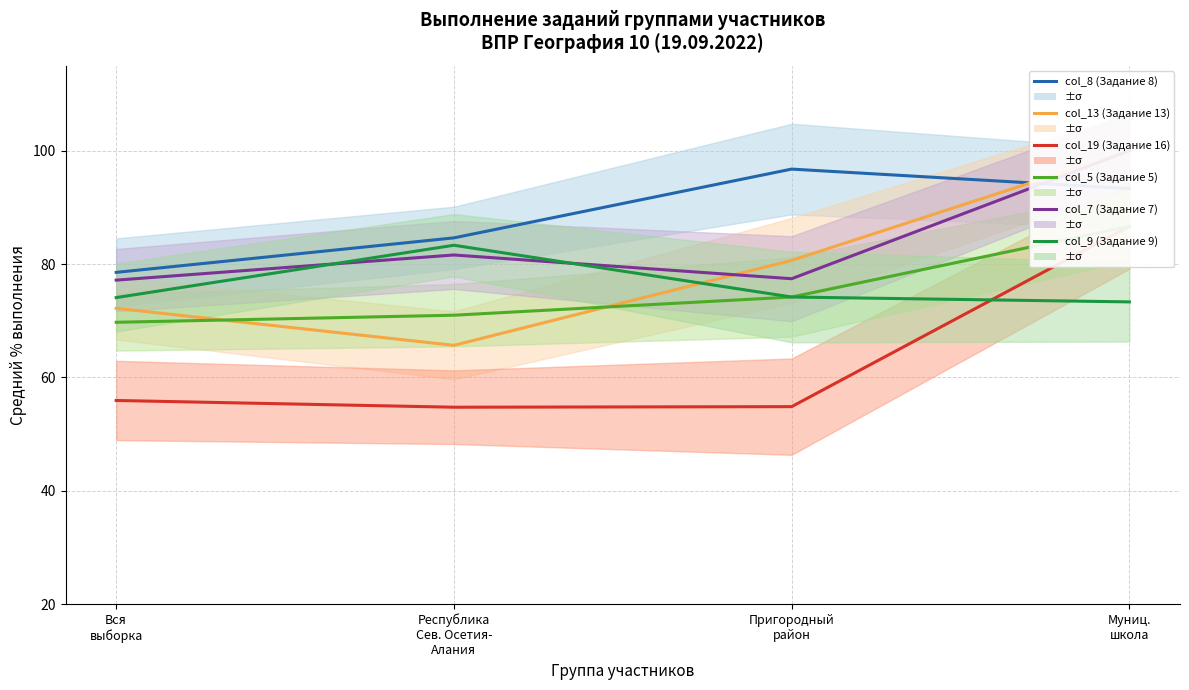

What is the sum of all col_7 (Задание 7) values?

336.2